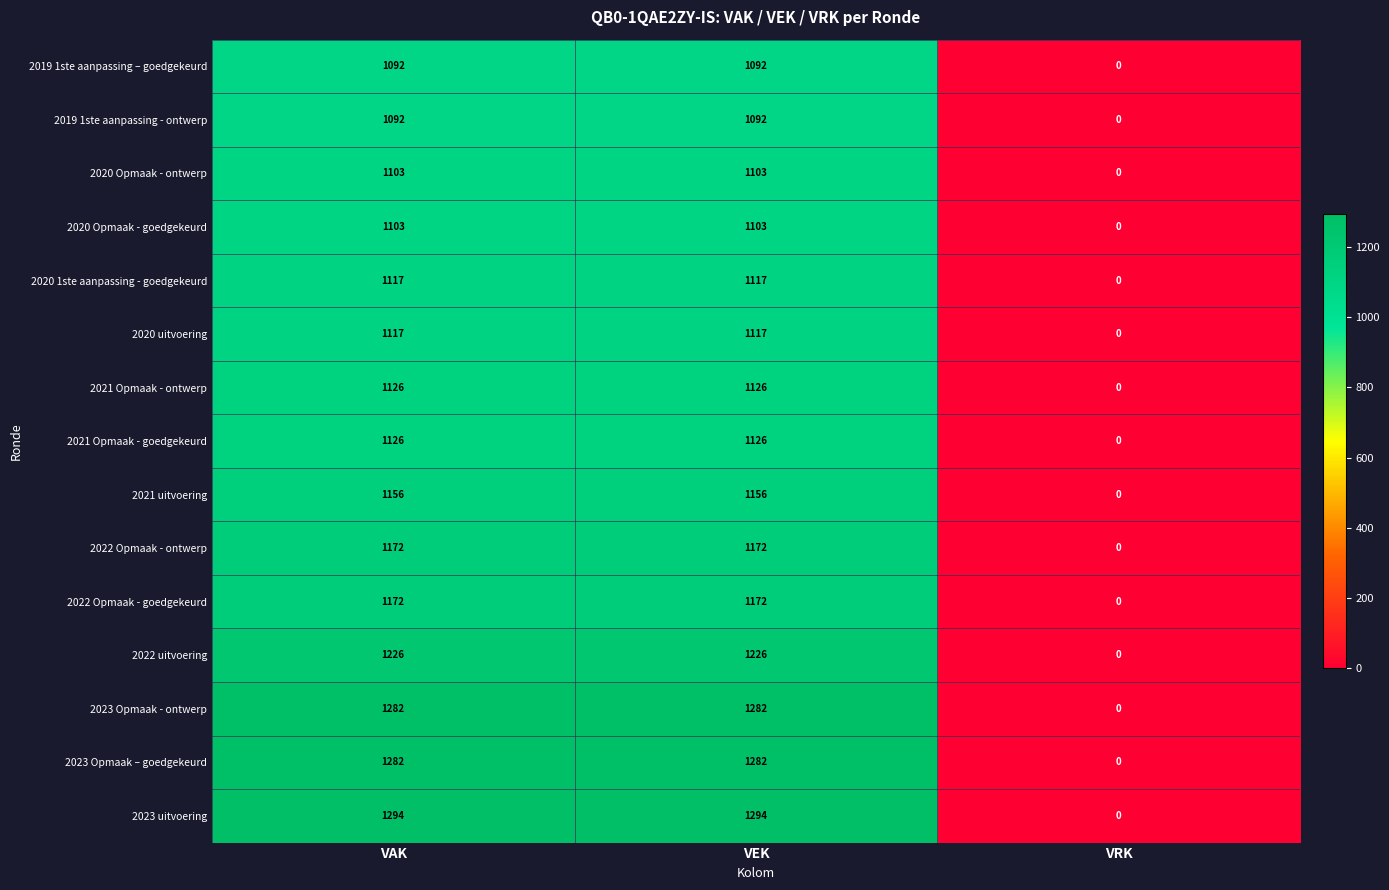

What is the difference between the highest and lowest values at VAK?

202